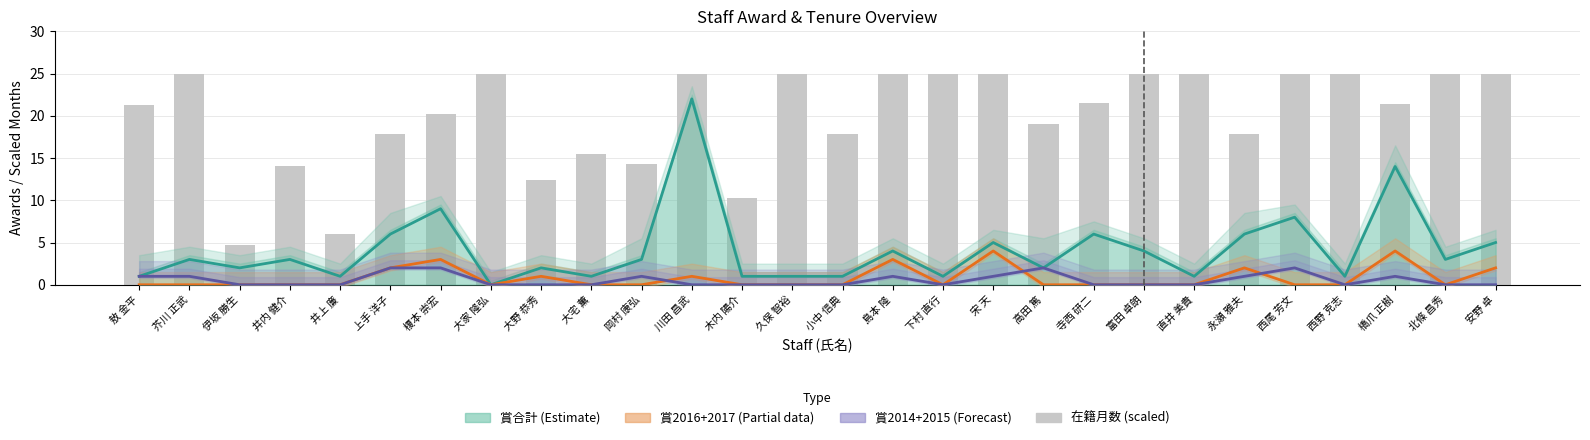

At how many categories does at least one series exceed 7?

26